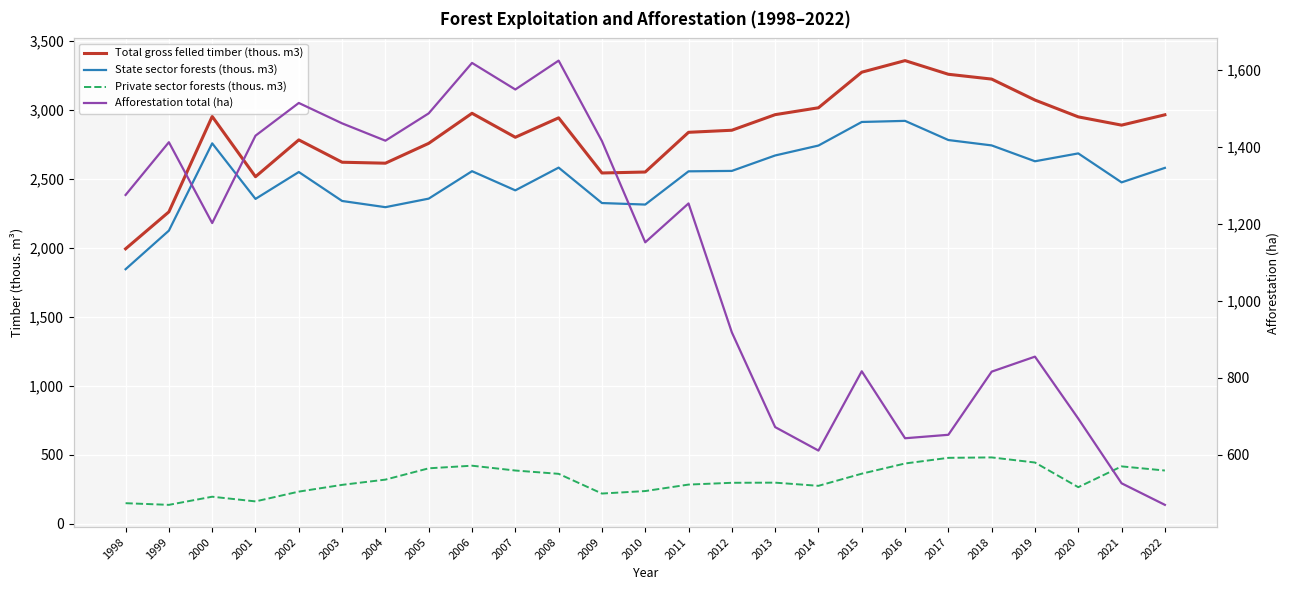

True or false: Afforestation total (ha) has a value of 766 at 2003.

False